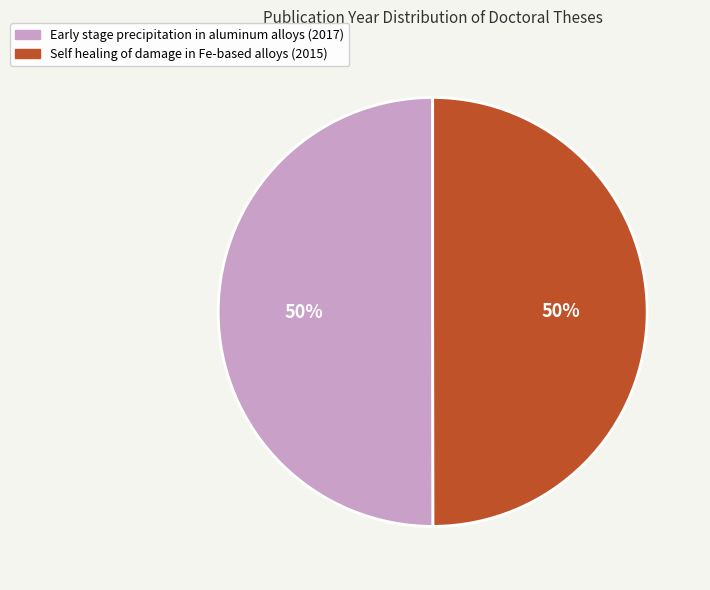

Is the sum of Self healing of damage in Fe-based alloys (2015) and Early stage precipitation in aluminum alloys (2017) greater than half?

Yes